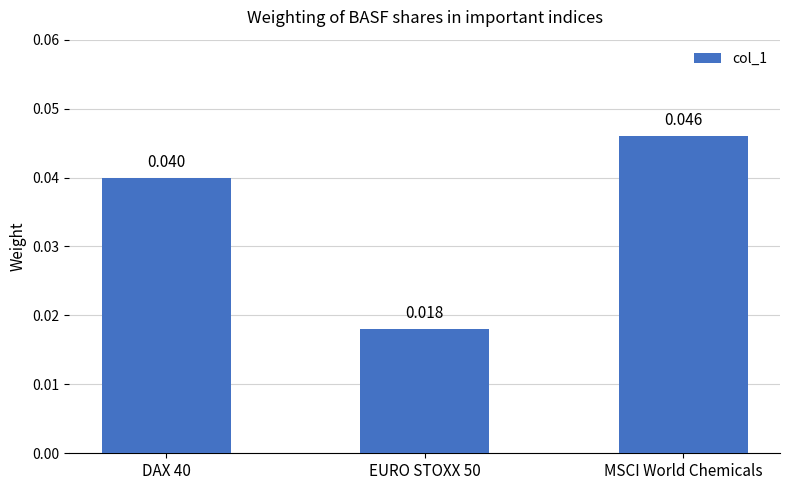

What position from the left is DAX 40?

1